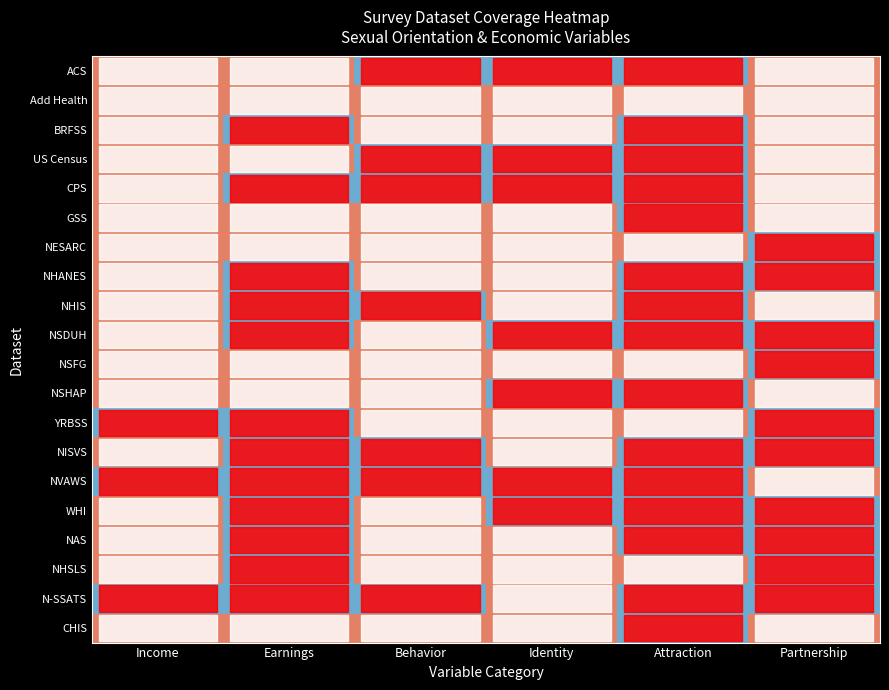

Which category has the lowest value across all series?

Behavior